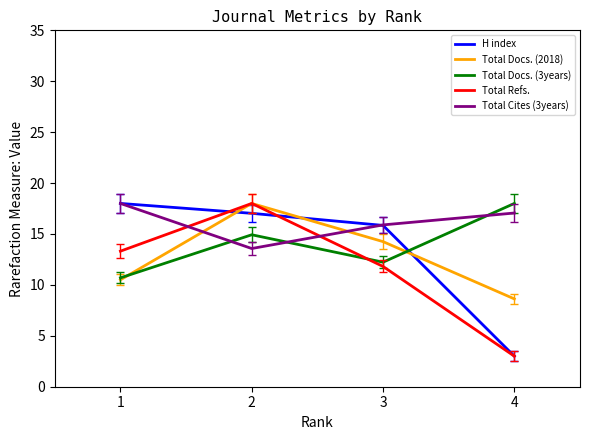

Where is the first local minimum for Total Cites (3years)?

2